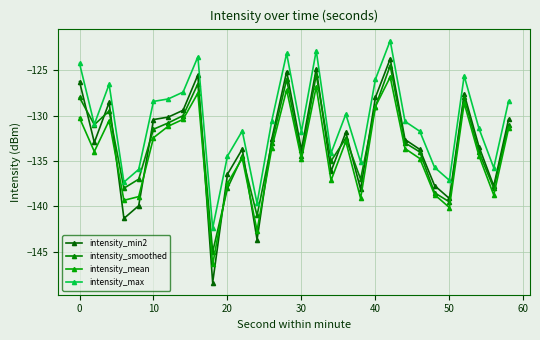

Which series has the largest total across all categories?

intensity_max